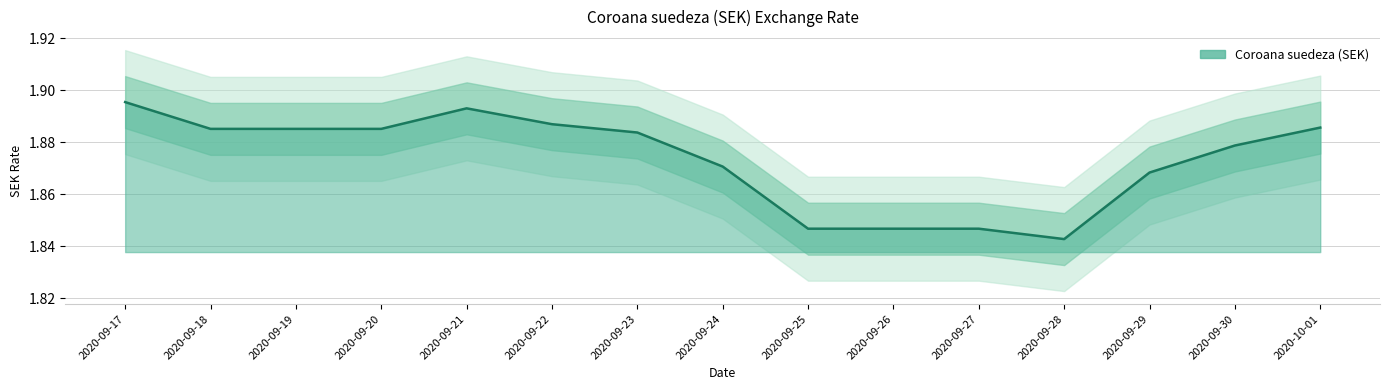

What is the greatest value displayed?

1.9